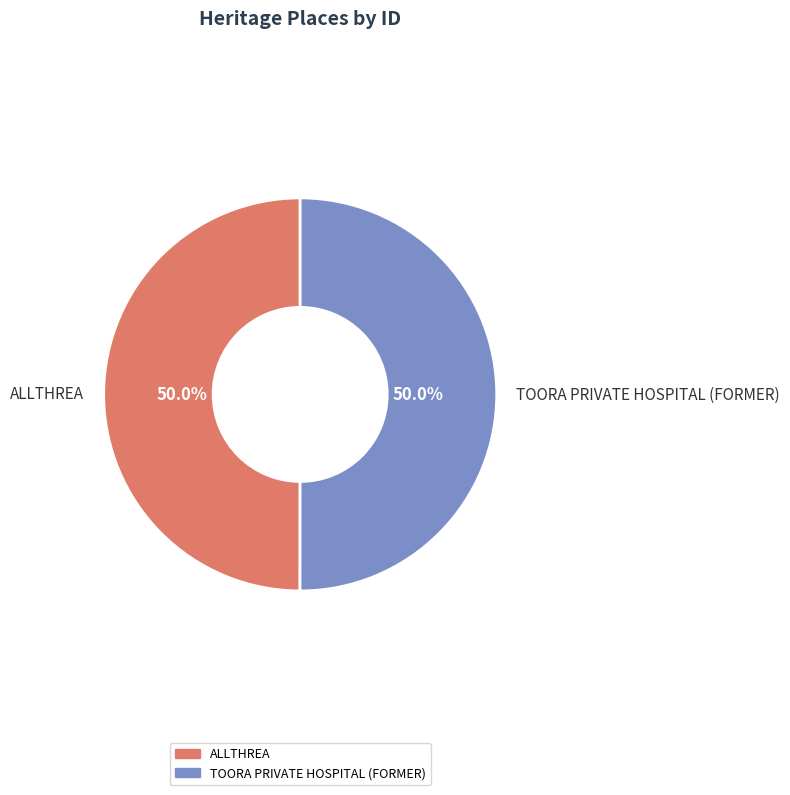

What is the ratio of the value at TOORA PRIVATE HOSPITAL (FORMER) to the value at ALLTHREA?

1.0